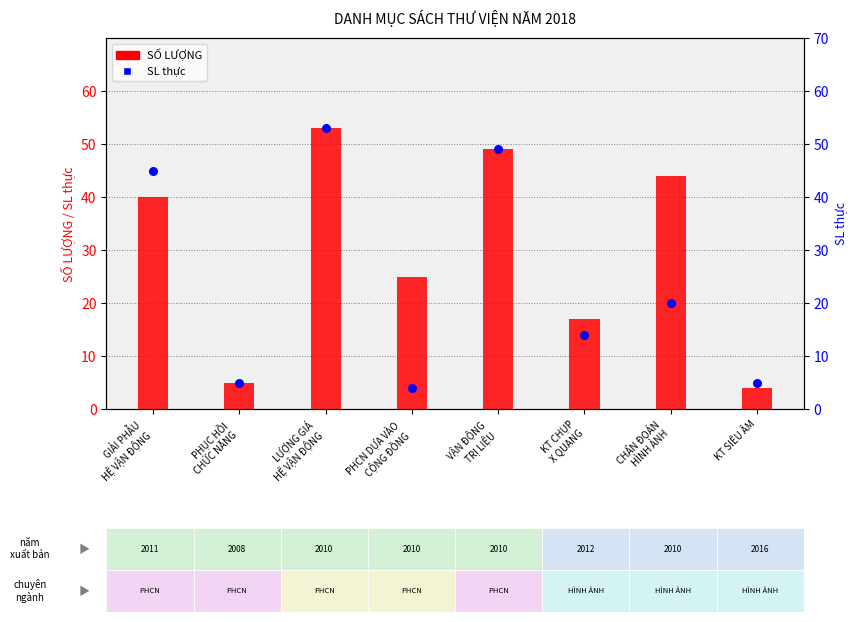

Is the value of SL thực at PHỤC HỒI
CHỨC NĂNG greater than the value of SỐ LƯỢNG at GIẢI PHẪU
HỆ VẬN ĐỘNG?

No